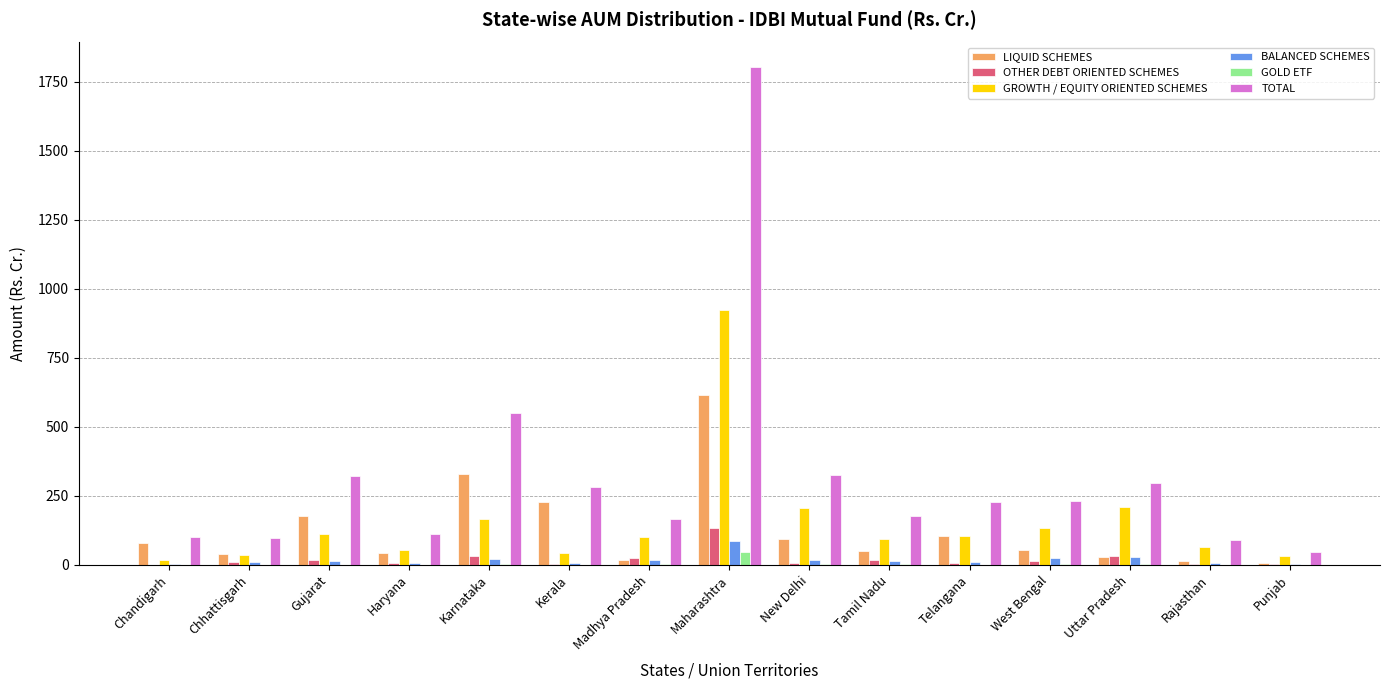

Between Chandigarh and Kerala, which series saw the biggest shift?

TOTAL